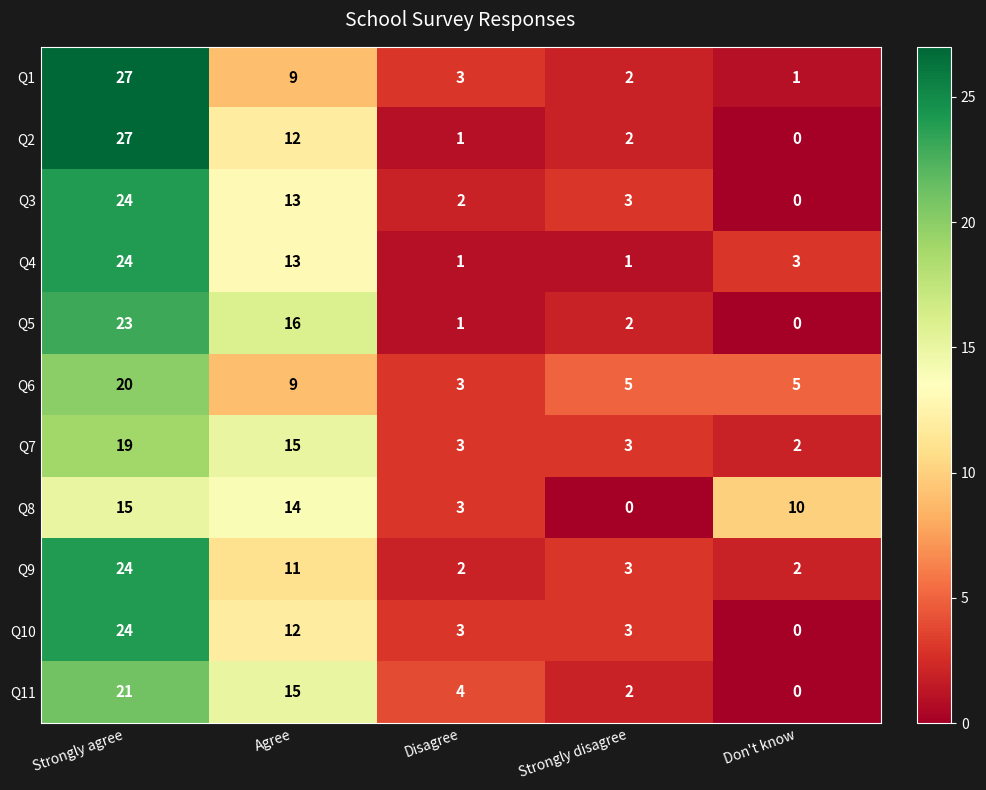

Between Disagree and Don't know, which series saw the biggest shift?

Q8